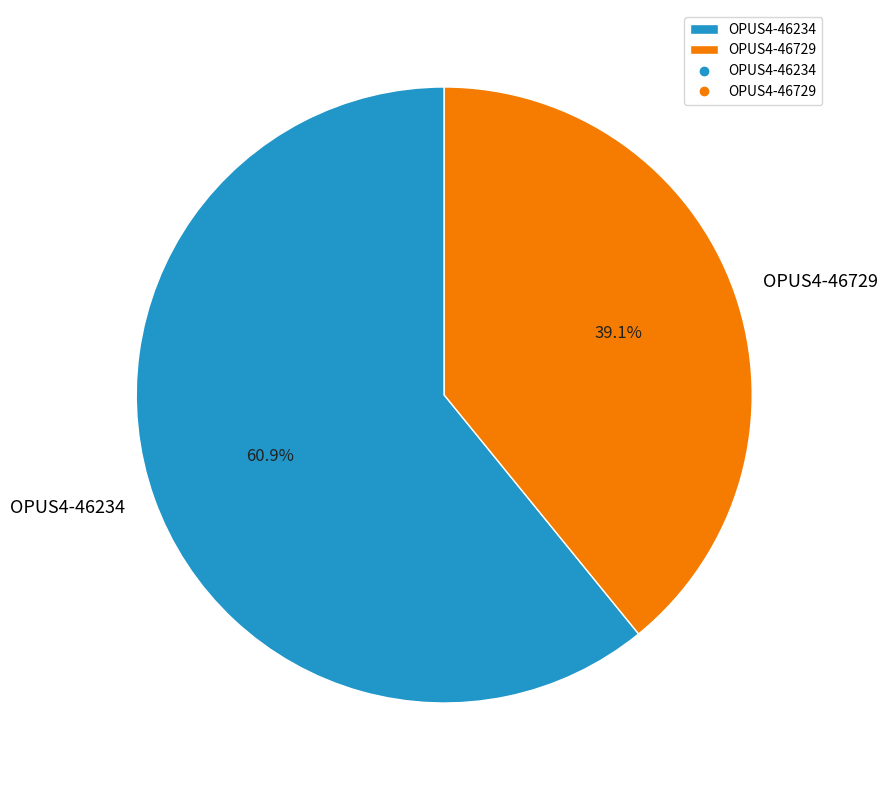

To the nearest percent, what portion does OPUS4-46234 represent?

61%